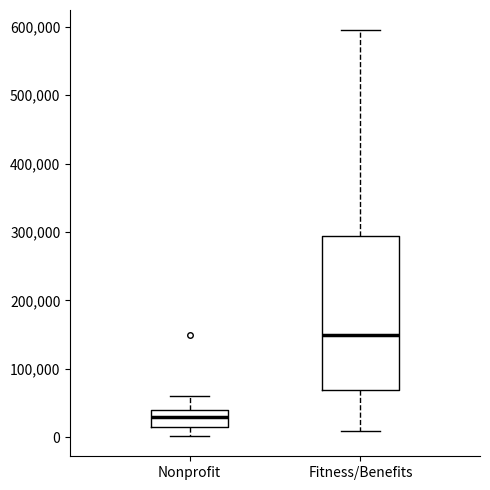

Where is the lower edge of the box for Nonprofit on the y-axis? The values are not printed on the chart, so give them approximately, as read against the axis.

10000